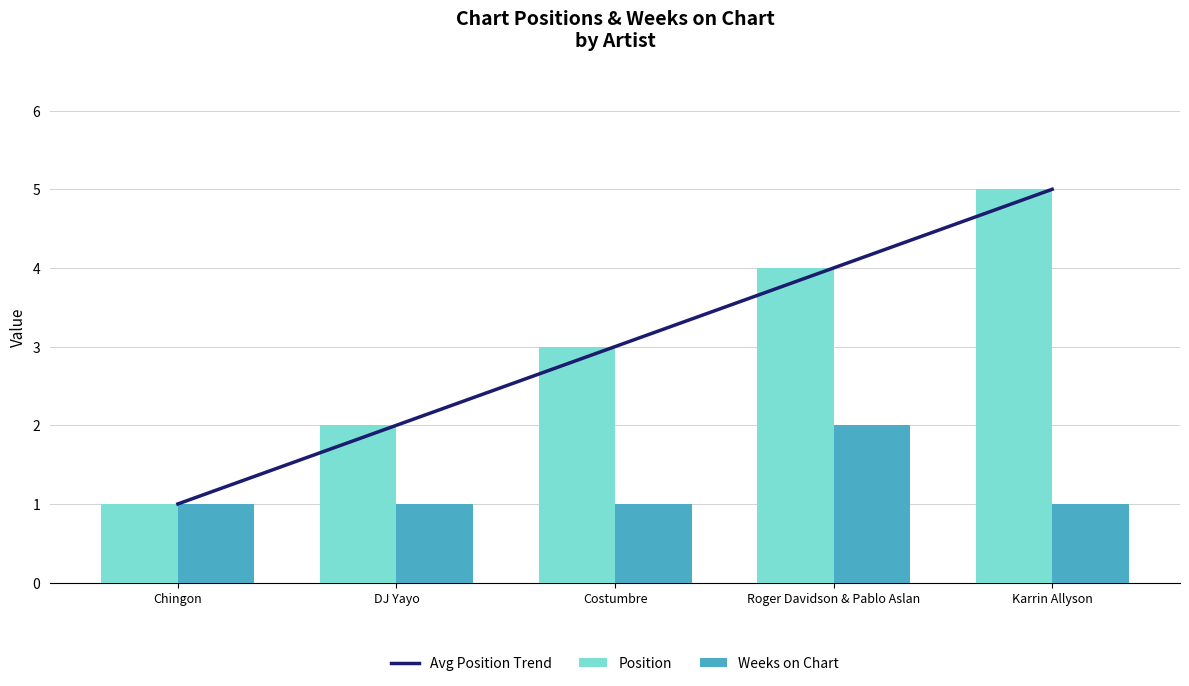

The value of Avg Position Trend at Roger Davidson & Pablo Aslan is 7. True or false?

False